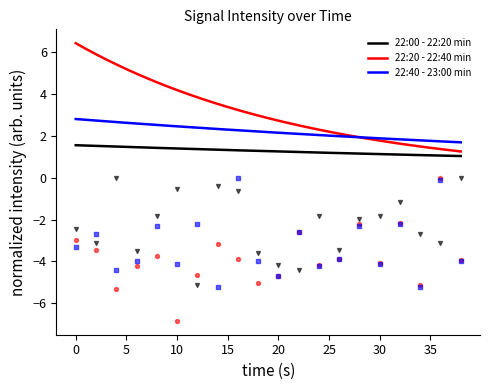

What are all the series names shown in the legend?

22:00 - 22:20 min, 22:20 - 22:40 min, 22:40 - 23:00 min